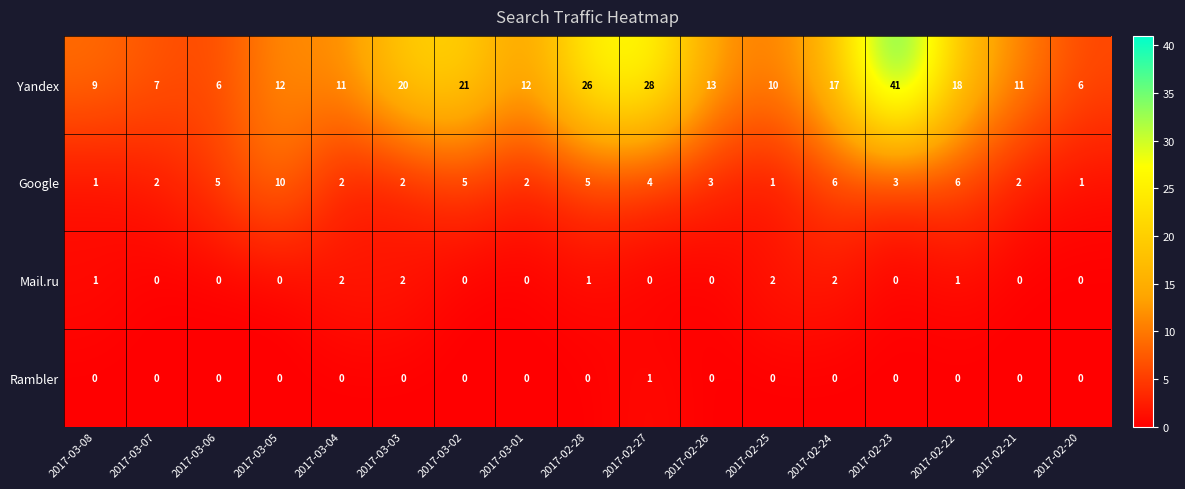

At which category does the chart reach its peak across all series?

2017-02-23